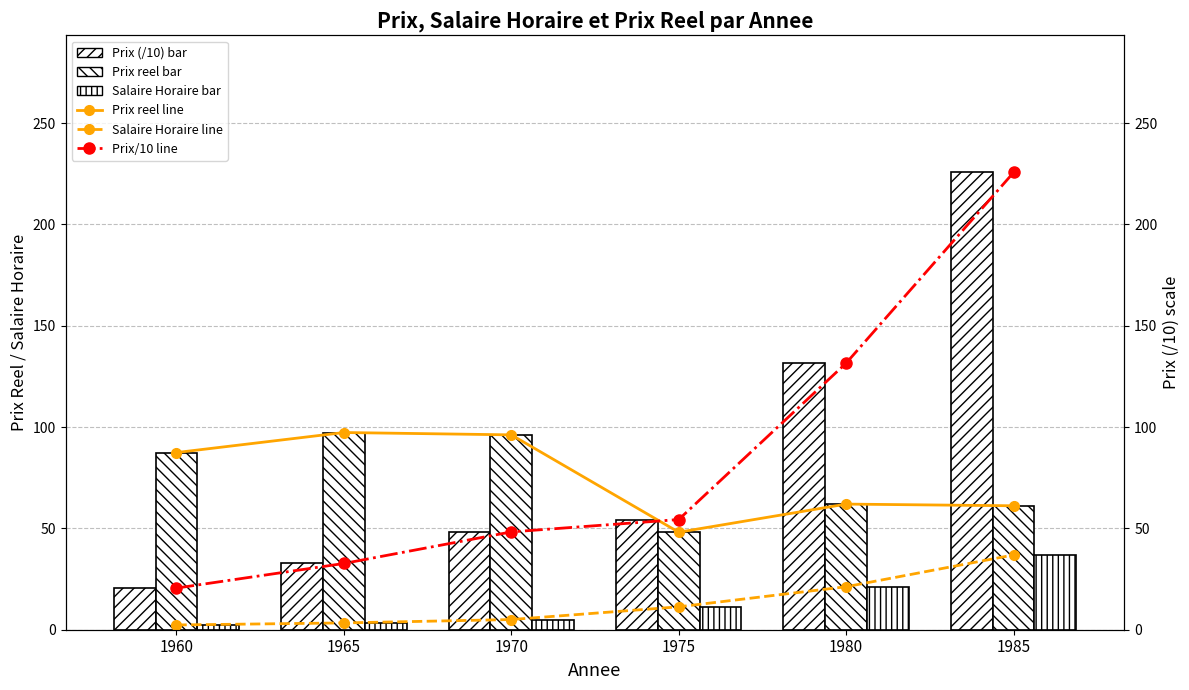

What is the difference between the second highest and second lowest values in the Prix (/10) series?

98.9